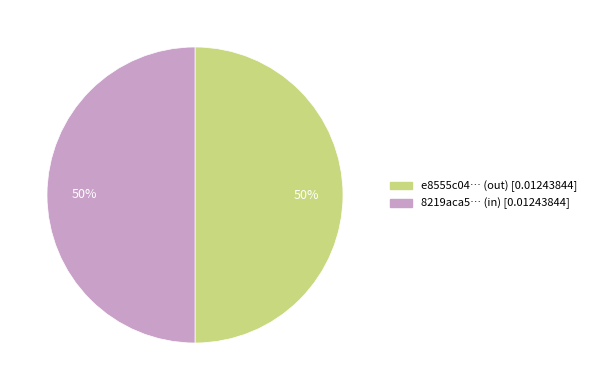

To the nearest percent, what is the average slice percentage?

50%